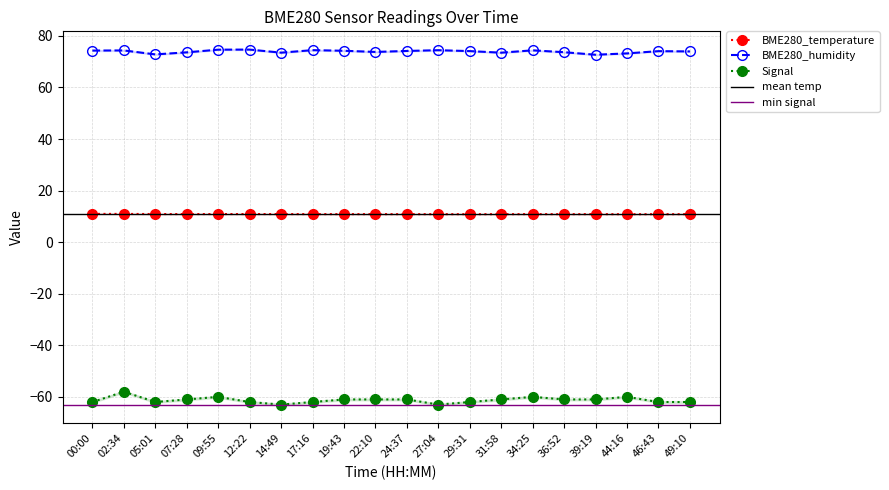

In BME280_temperature, how many points are higher than both neighbors (excluding endpoints)?

2